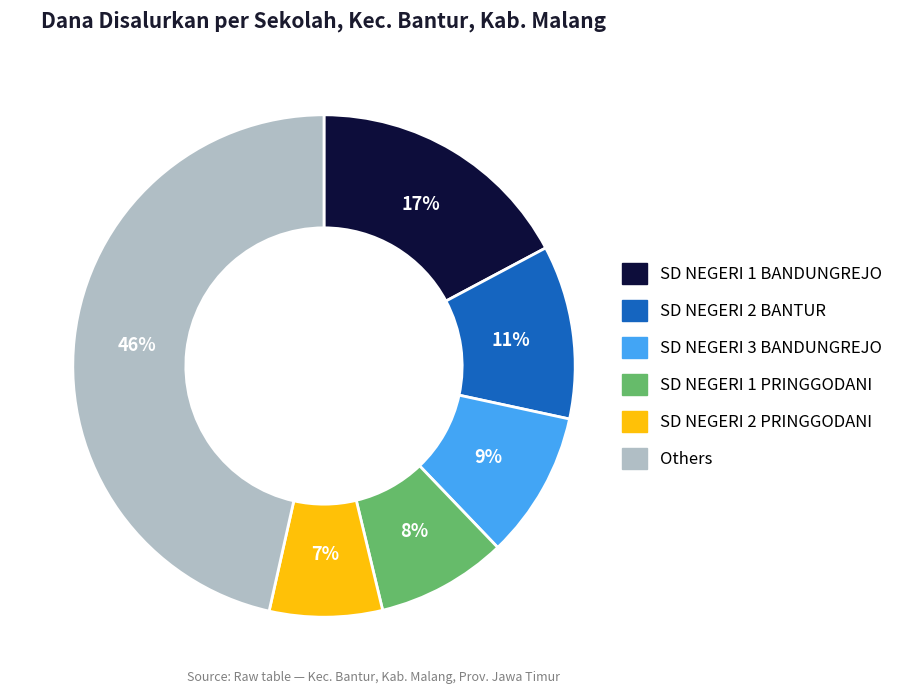

Which category has the biggest portion of the pie?

Others